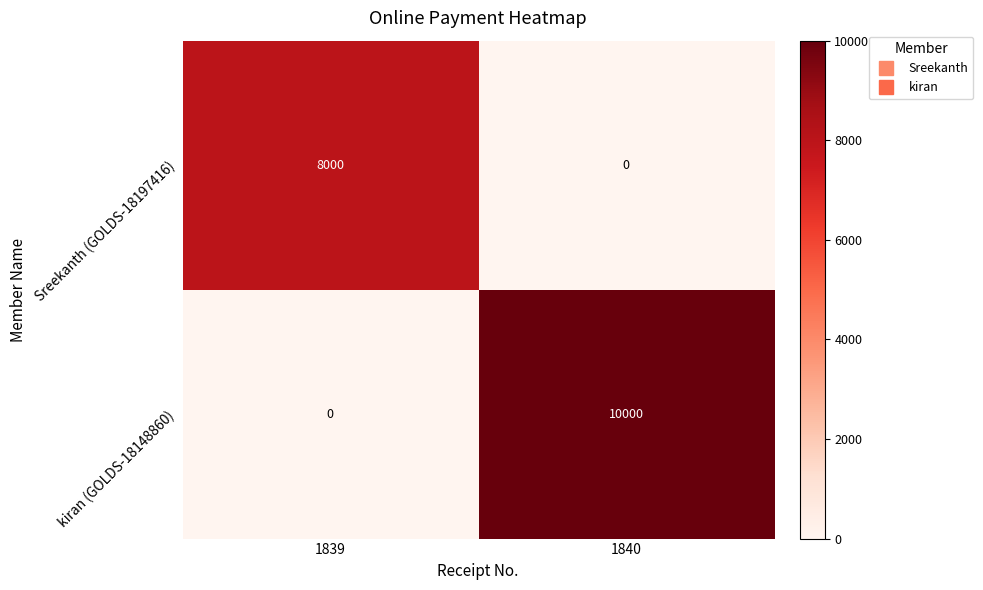

How many series are shown in this chart?

2